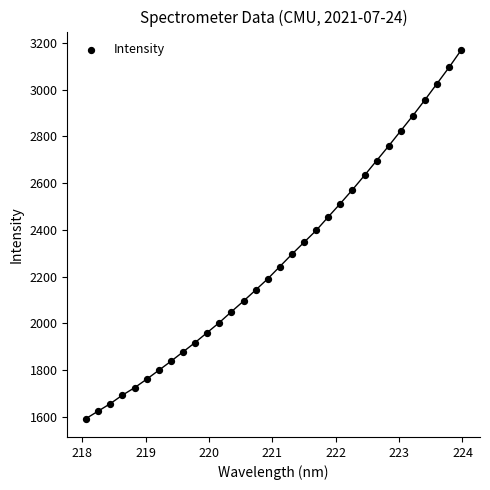

What is the range of X values (max minus min)?

5.9